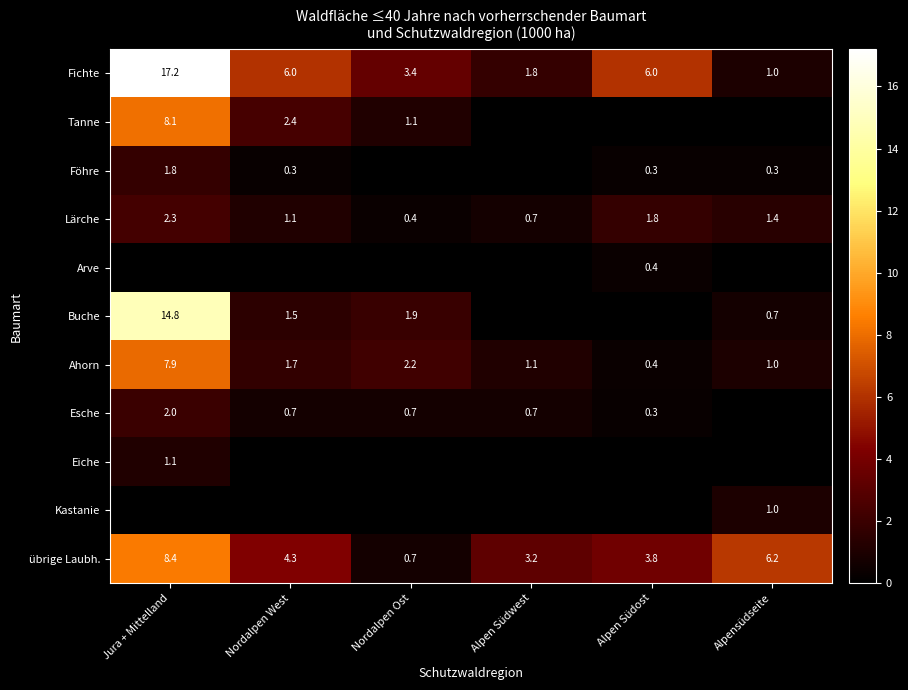

The übrige Laubh. series shows 4.3 at Nordalpen West. True or false?

True